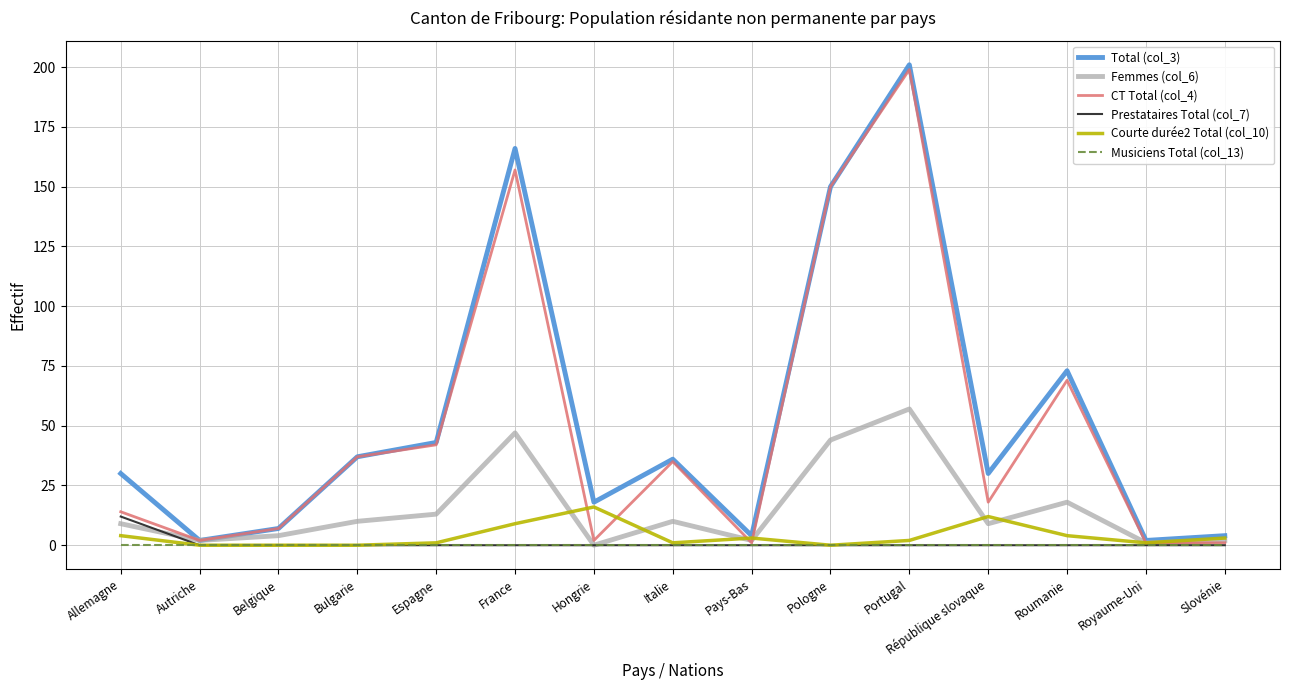

Is this an area chart (filled region under the line)?

No